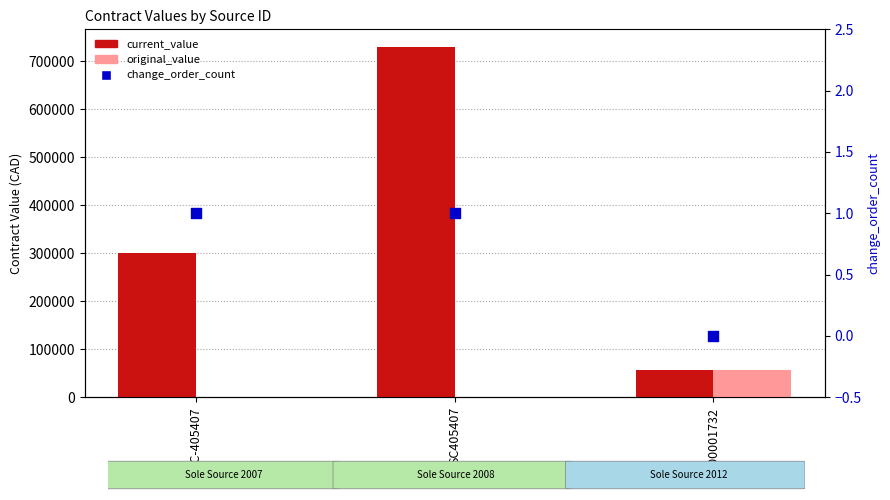

What is the total value across all series at SC405407?

729704